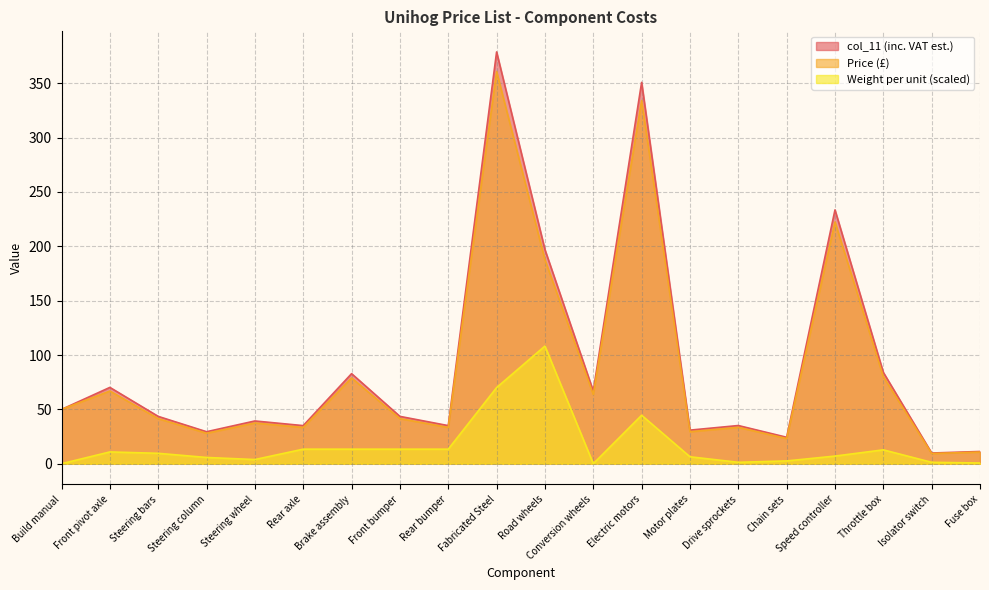

What is the average value of the Weight per unit series?

16.9